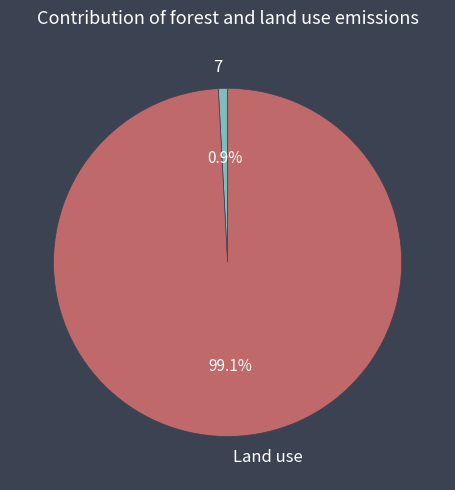

What percentage is NOT represented by 7?

99.1%